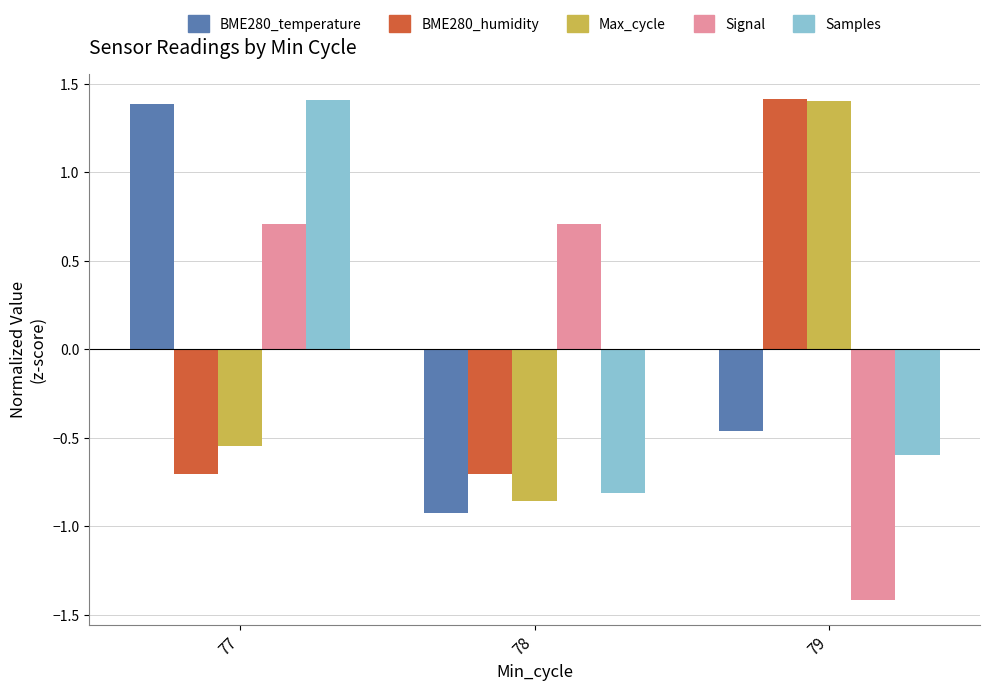

At how many categories does at least one series exceed 1?

2